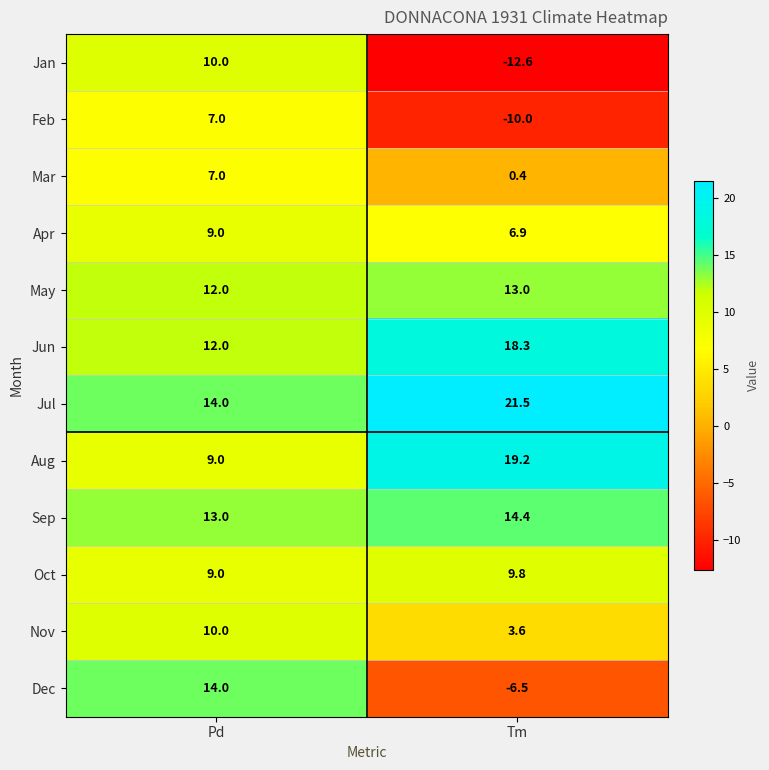

At which label is Oct closest to 9?

Pd